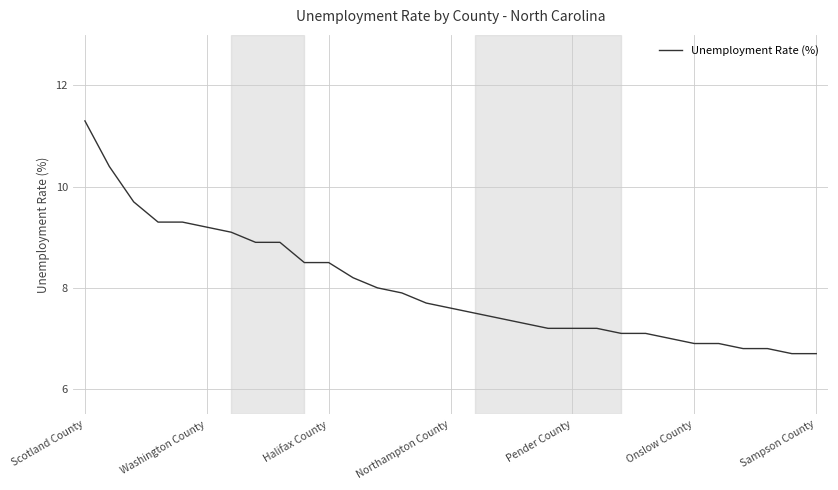

Reading left to right, list all the values displayed in this chart.

11.3	10.4	9.7	9.3	9.3	9.2	9.1	8.9	8.9	8.5	8.5	8.2	8.0	7.9	7.7	7.6	7.5	7.4	7.3	7.2	7.2	7.2	7.1	7.1	7.0	6.9	6.9	6.8	6.8	6.7	6.7